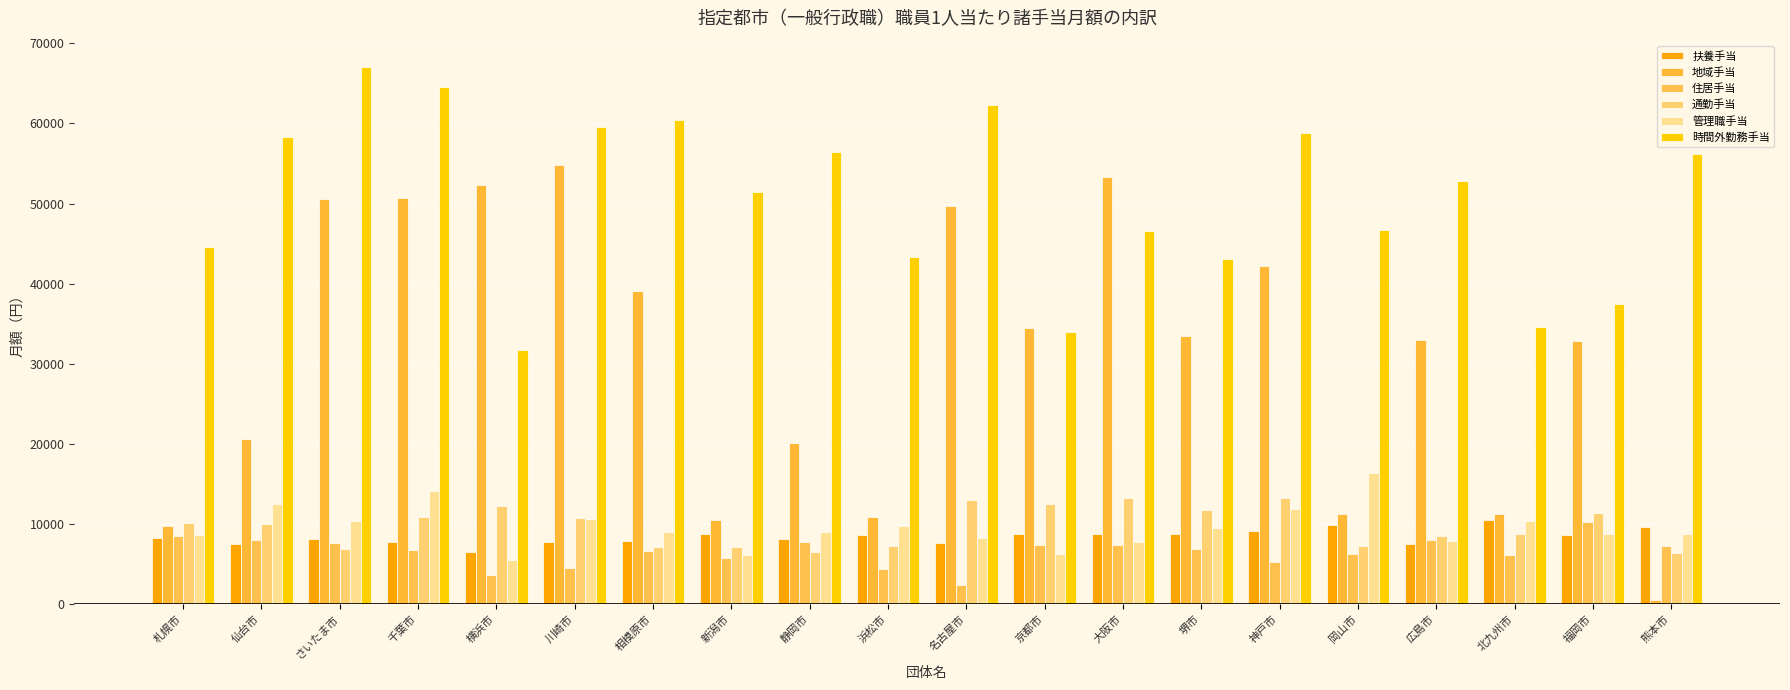

What position from the right is 仙台市?

19